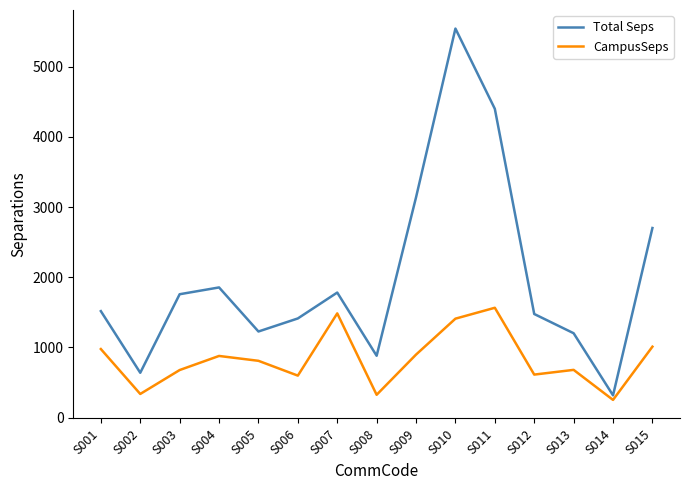

True or false: CampusSeps and Total Seps cross at least once.

False